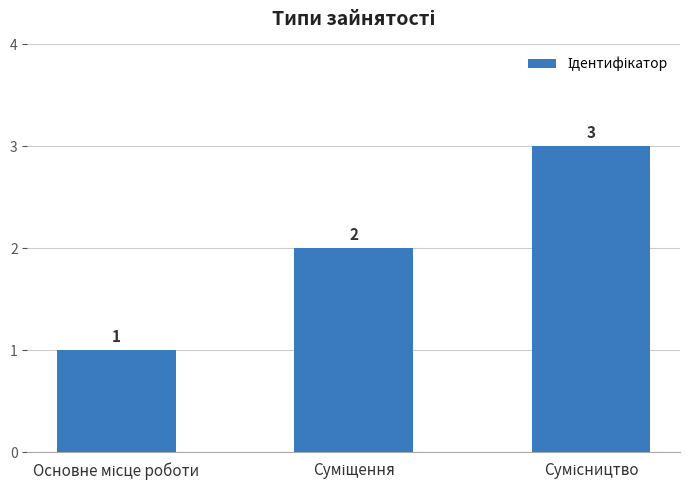

What is the value of the 3rd bar from the left?

3